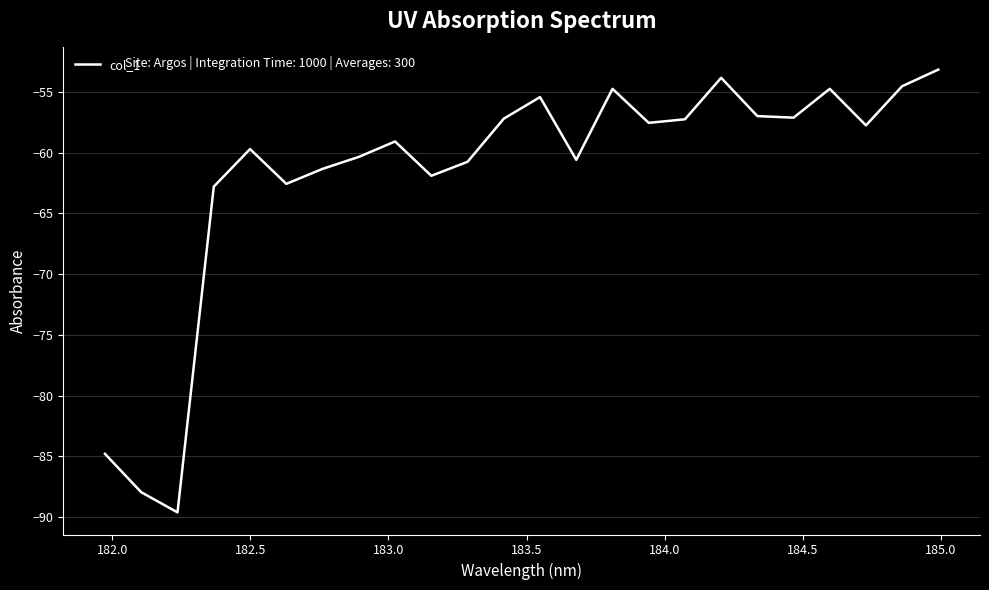

What is the maximum value shown in the chart?

-53.2